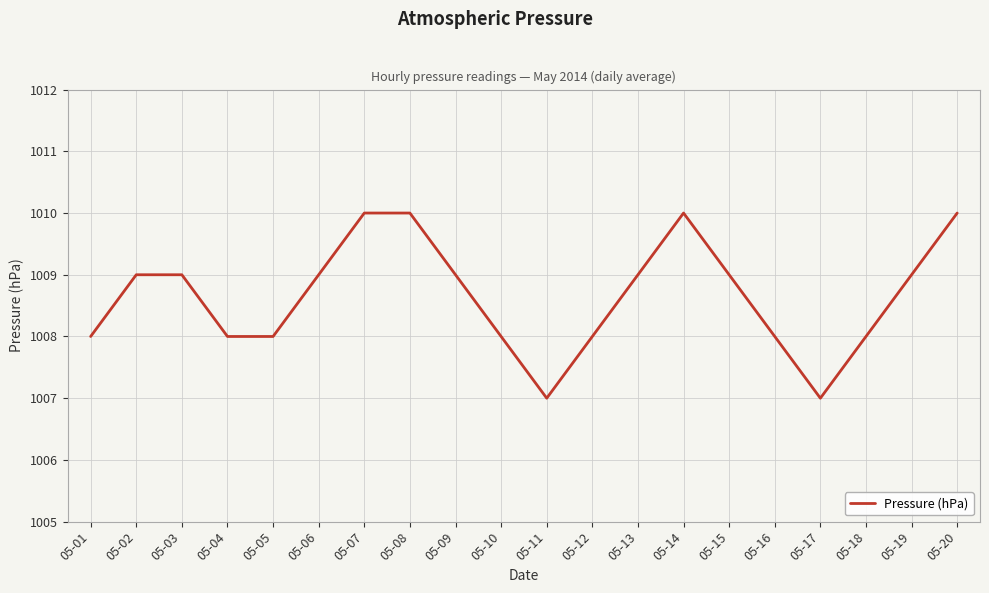

What is the ratio of the value at 05-04 to the value at 05-09?

1.0